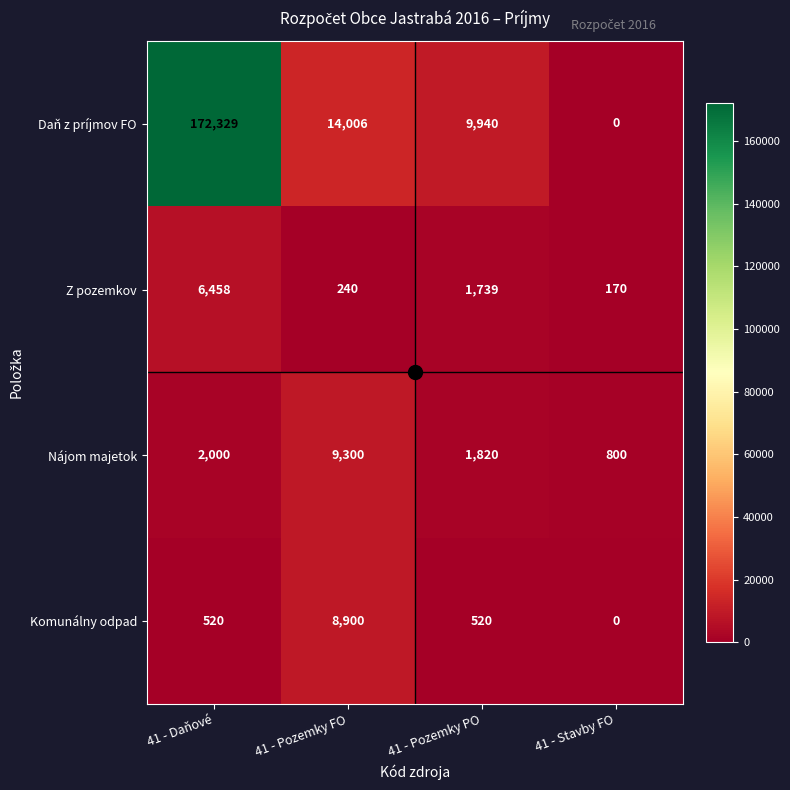

Which series has the largest range (max minus min)?

Daň z príjmov FO